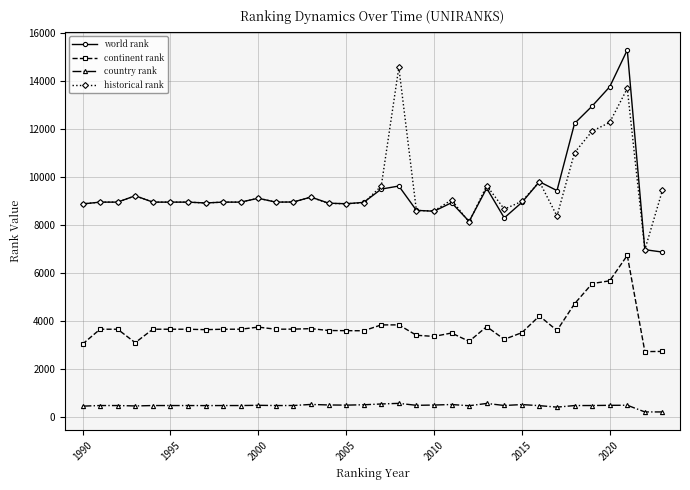

At how many categories does at least one series exceed 740?

34